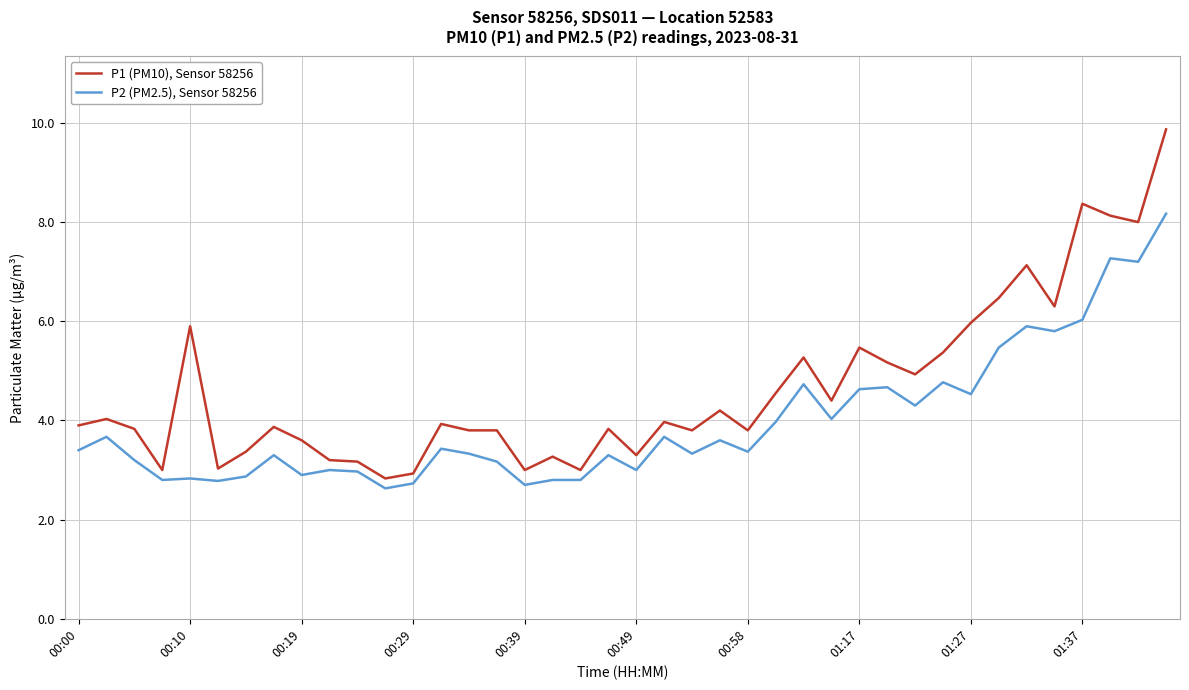

Which series has the largest total across all categories?

P1 (PM10), Sensor 58256